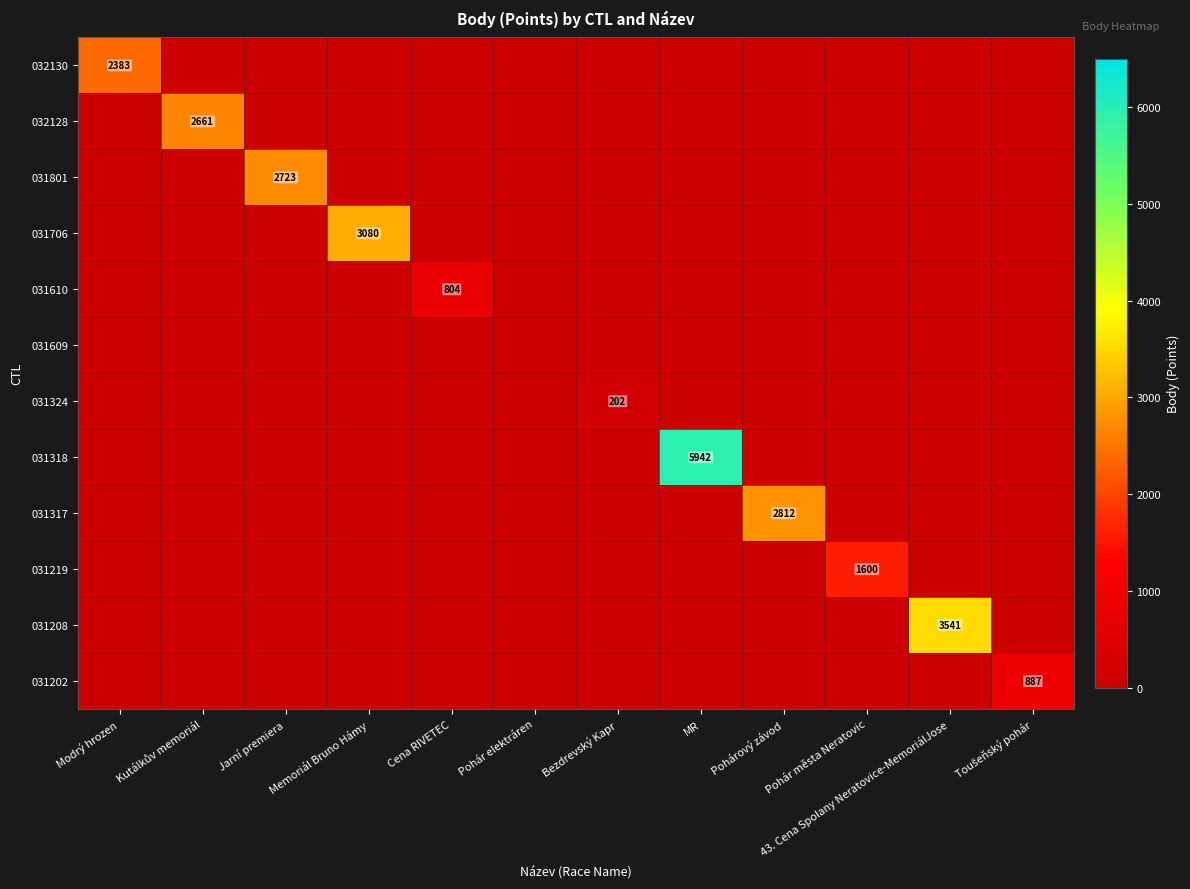

Is it true that 031318 equals 9992 at MR?

False